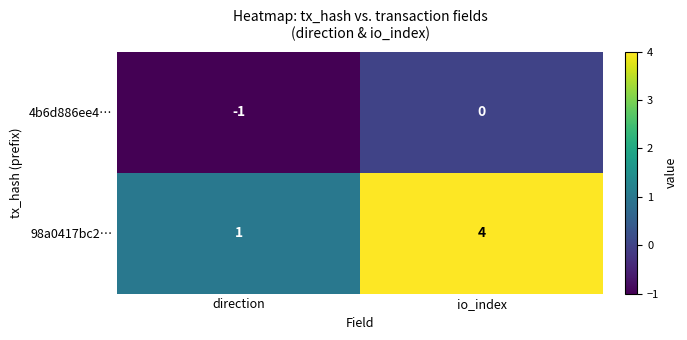

Which series has the largest total across all categories?

98a0417bc2…